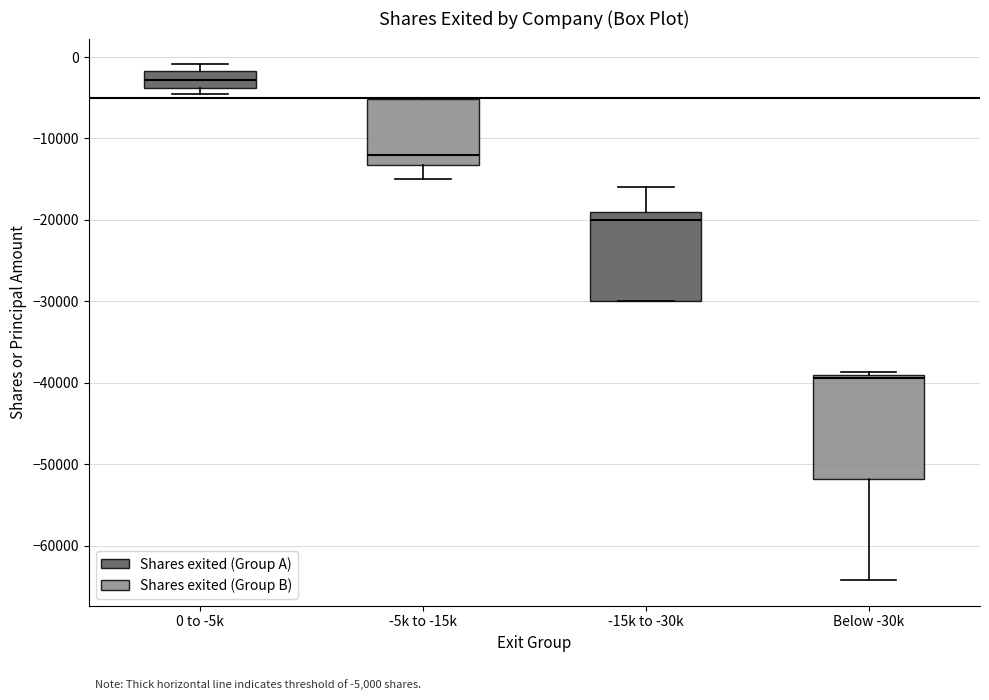

Reading left to right, read every box against the y-axis: the position of its median line, the range the box covers, and the ends of its whiskers. The values are not printed on the chart, so give them approximately, as read against the axis.

0 to -5k: median -3000, box -4000 to -2000, whiskers -4000 (just below the box's lower edge) to -1000
-5k to -15k: median -12000, box -13000 to -5000, whiskers -15000 to -5000
-15k to -30k: median -20000, box -30000 to -19000, whiskers -30000 to -16000
Below -30k: median -39000 (just below the box's upper edge), box -52000 to -39000, whiskers -64000 to -39000 (just above the box's upper edge)